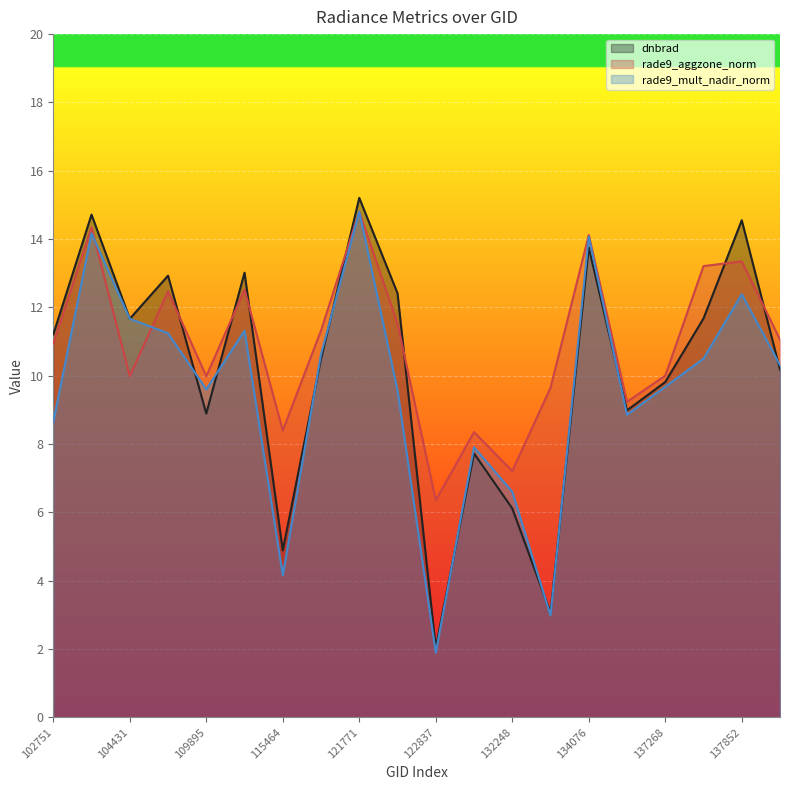

List the series in order of their overall mean, highest first.

rade9_aggzone_norm, dnbrad, rade9_mult_nadir_norm